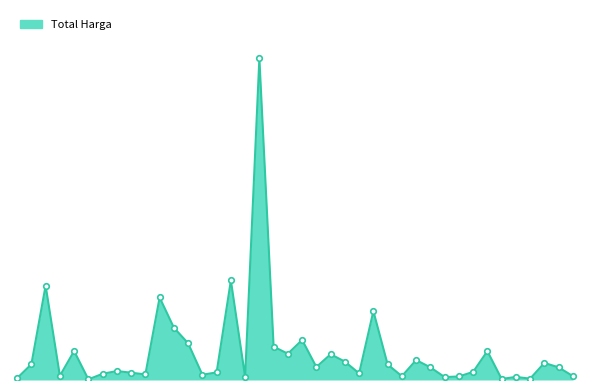

Does the chart have visible grid lines?

No